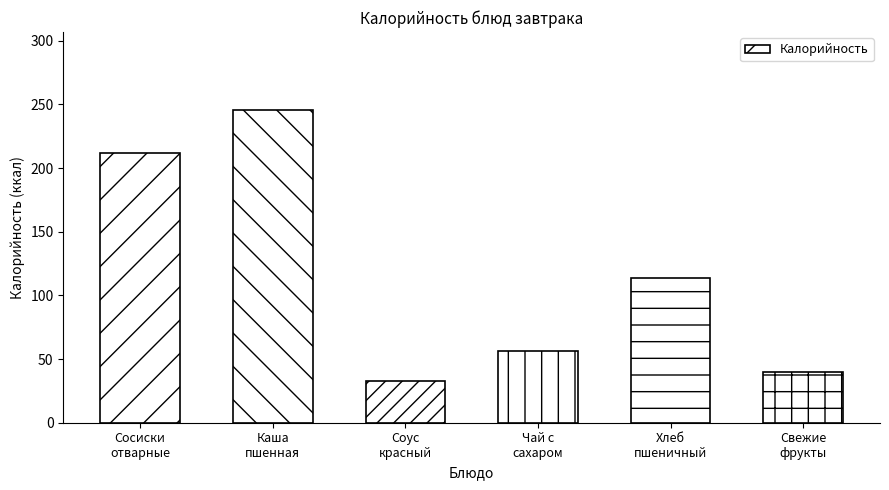

What is the difference between the maximum and minimum values?

212.8